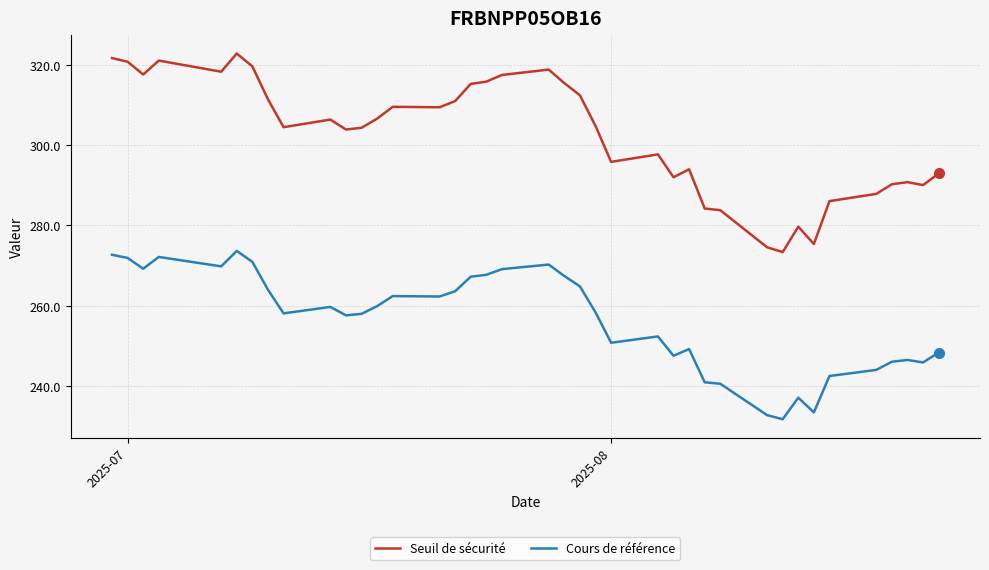

What is the difference between the maximum and minimum values in the Cours de référence series?

42.0